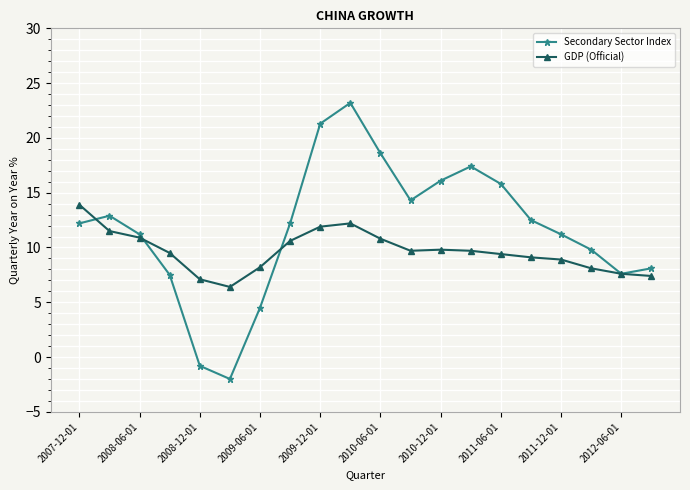

Rank the series by their maximum value, from highest to lowest.

Secondary Sector Index, GDP (Official)